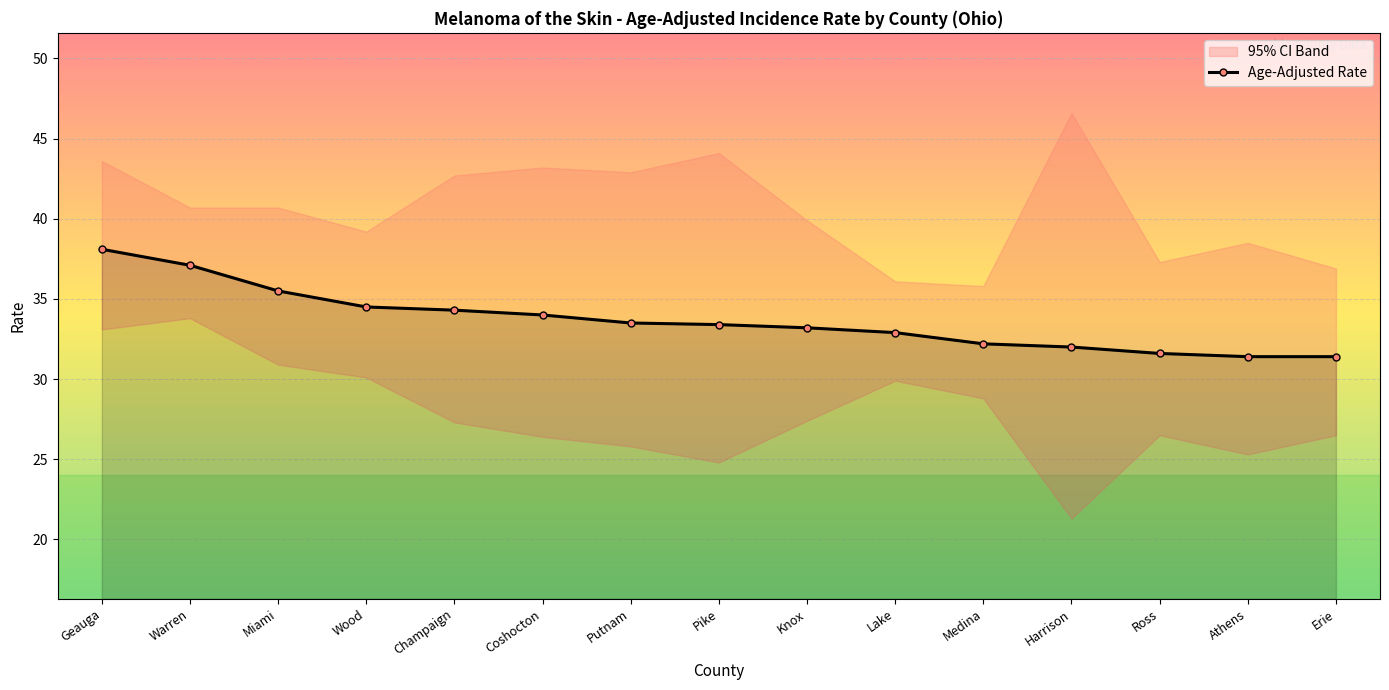

What is the maximum value shown in the chart?

38.1